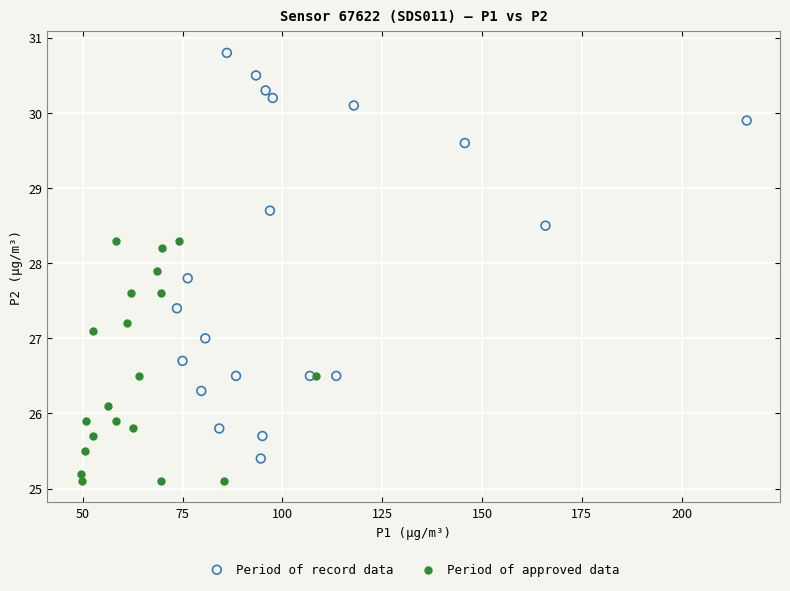

Which series reaches the maximum Y coordinate?

Period of record data